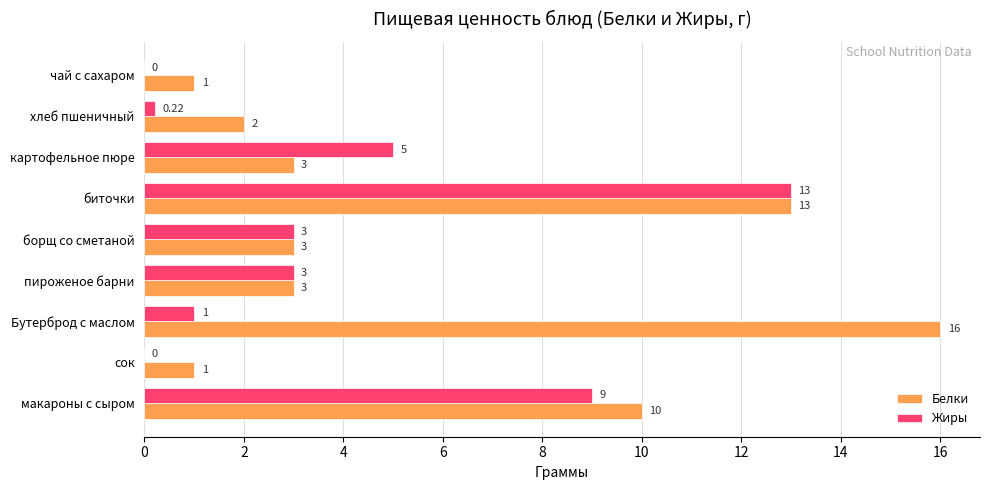

What is the sum of the Жиры values at картофельное пюре and борщ со сметаной?

8.0